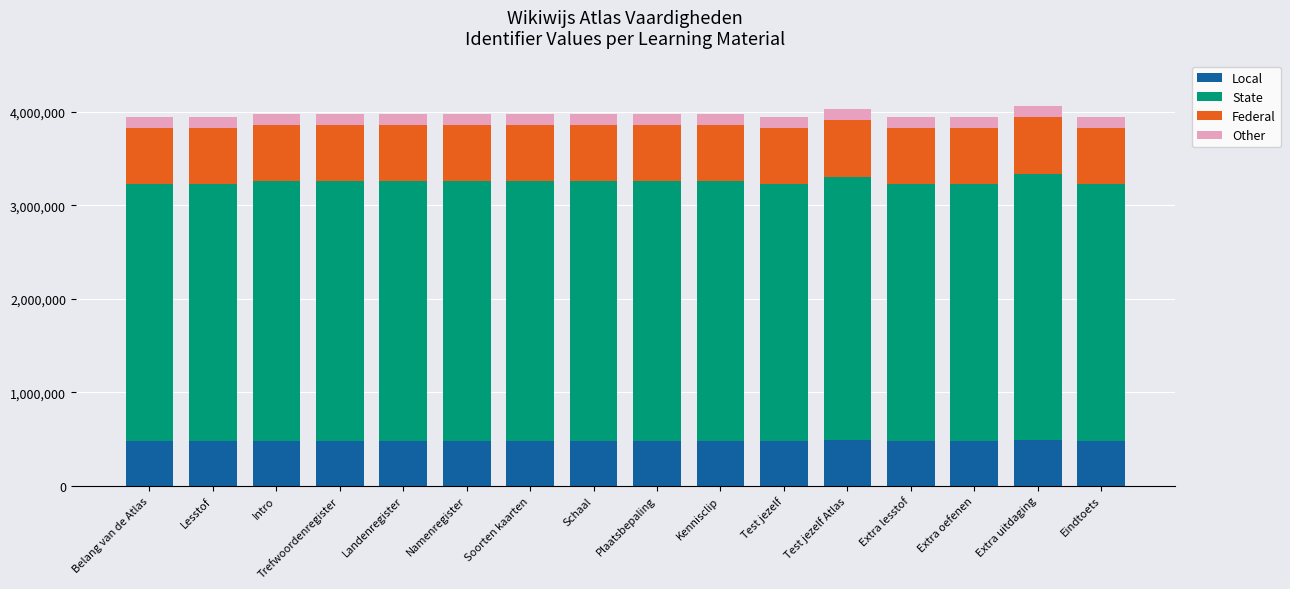

What is the total value across all series at Landenregister?

3983398.0